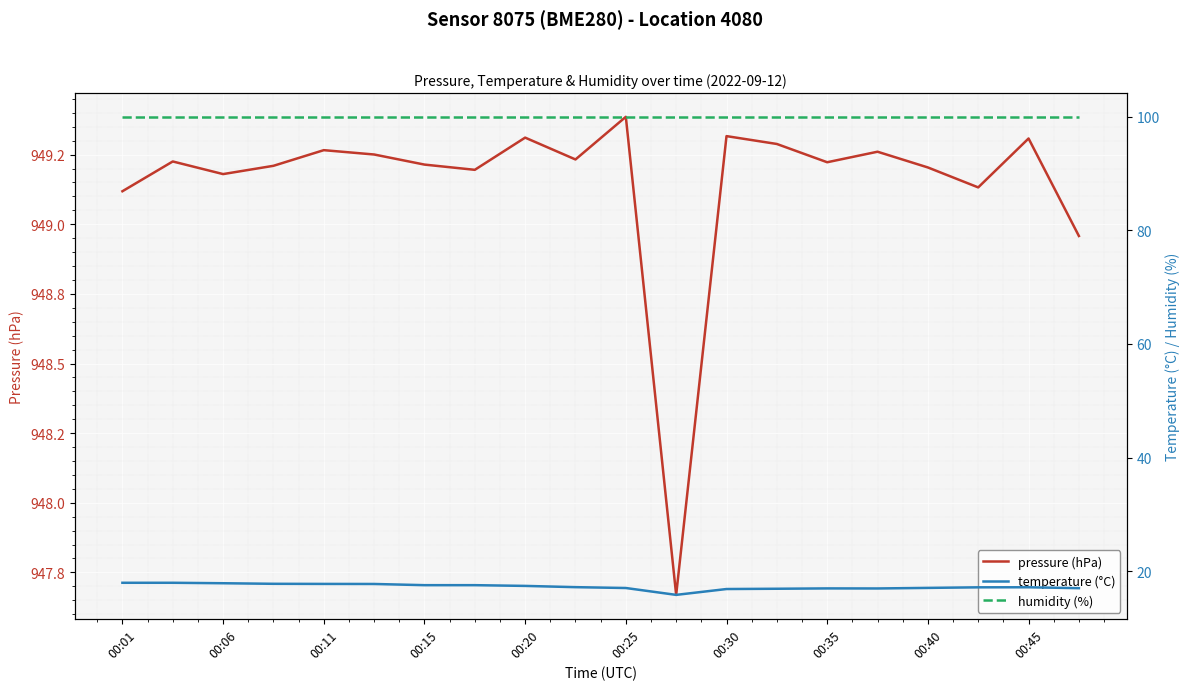

Which series changed the most between 00:11 and 00:45?

temperature (°C)